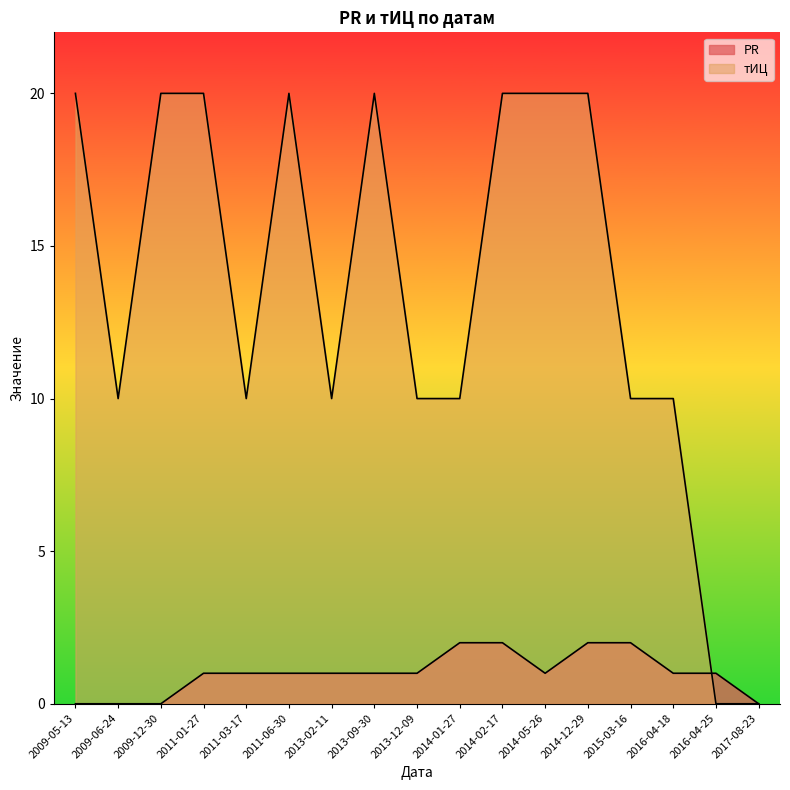

What is the sum of all тИЦ values?

230